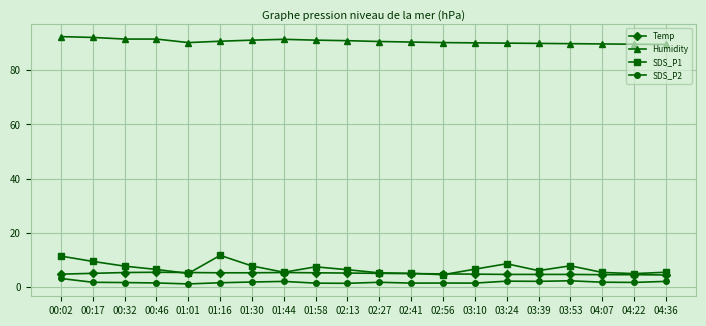

How many lines are shown in the chart?

4